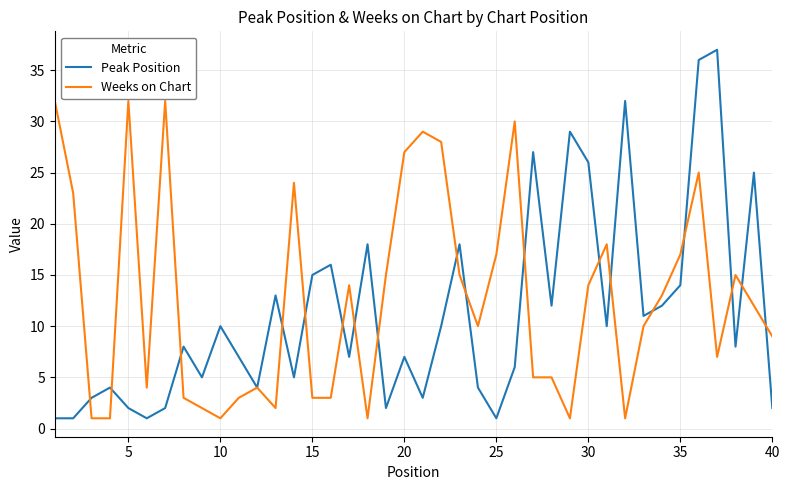

True or false: Peak Position and Weeks on Chart cross at least once.

True